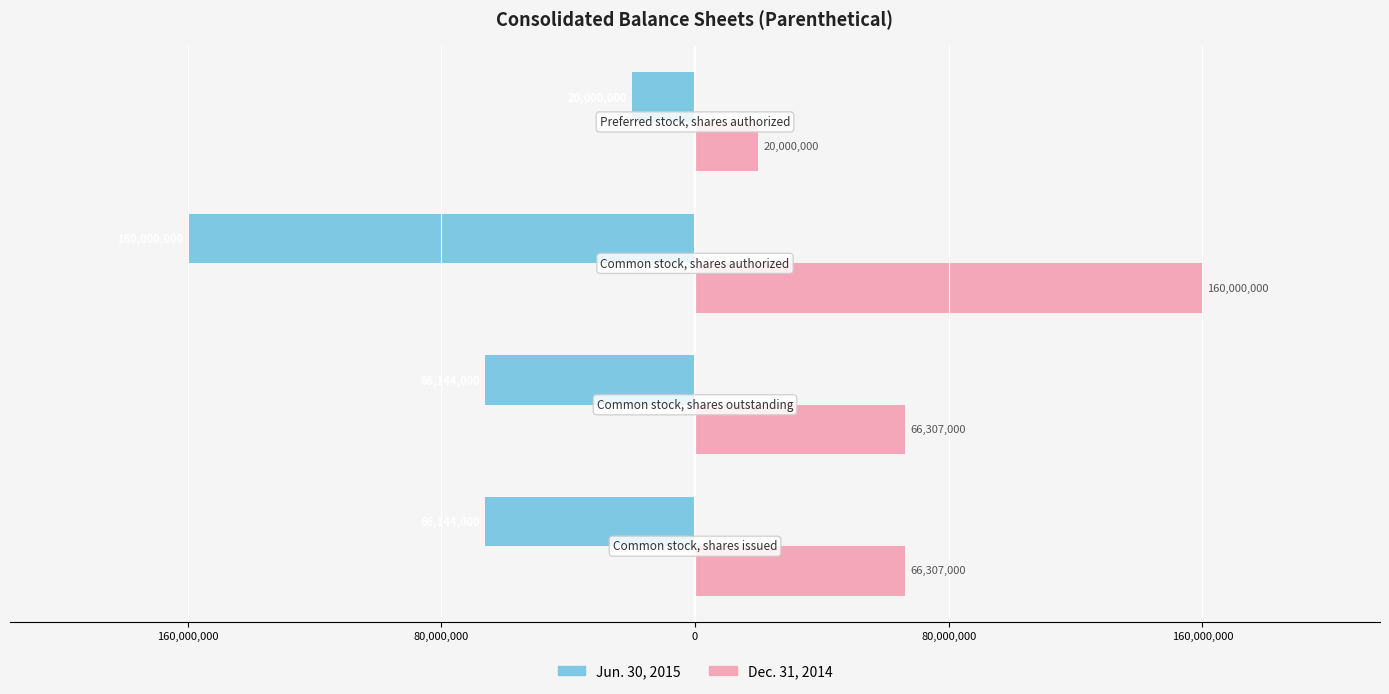

Reading left to right, list all the values displayed in this chart.

Jun. 30, 2015: 160,000,000=-66144000	80,000,000=-66144000	0=-160000000	80,000,000=-20000000
Dec. 31, 2014: 160,000,000=66307000	80,000,000=66307000	0=160000000	80,000,000=20000000